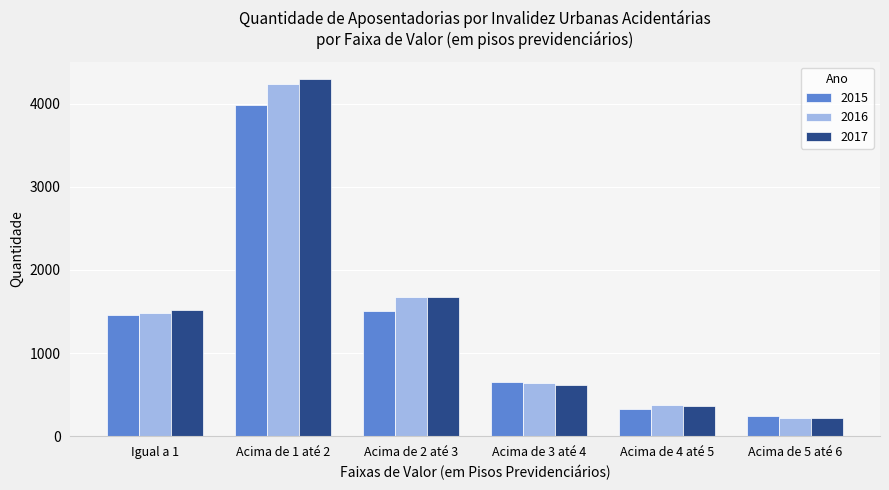

Read the 2015 value at Acima de 1 até 2.

3986